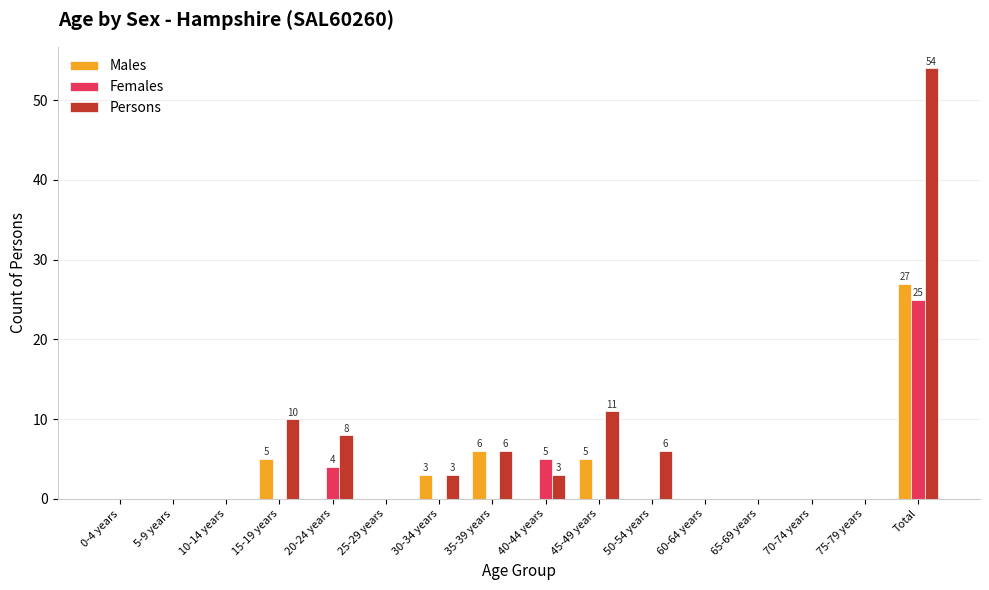

Which series changed the most between 40-44 years and 70-74 years?

Females